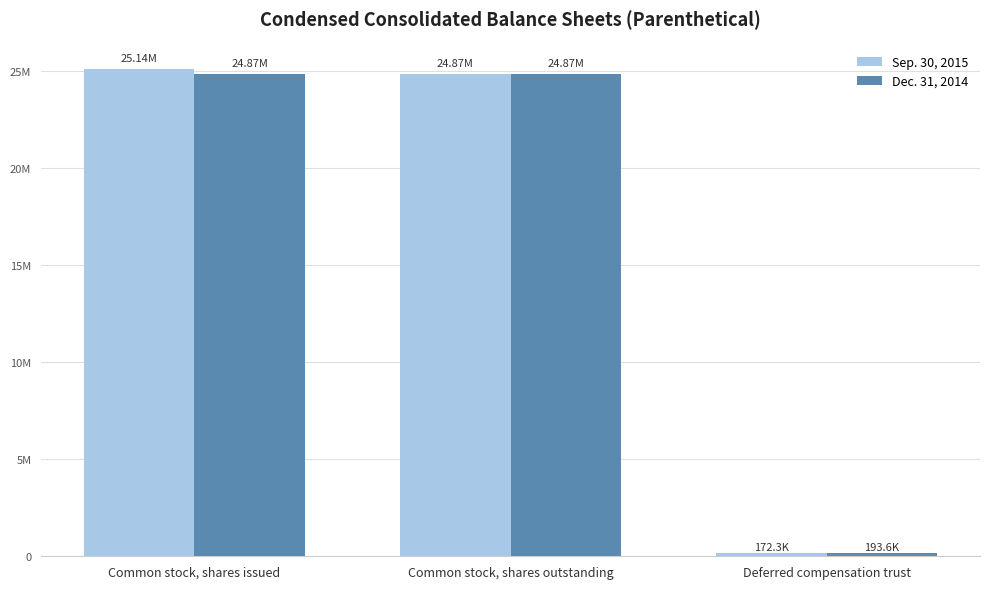

True or false: Dec. 31, 2014 has a value of 193607 at Deferred compensation trust.

True